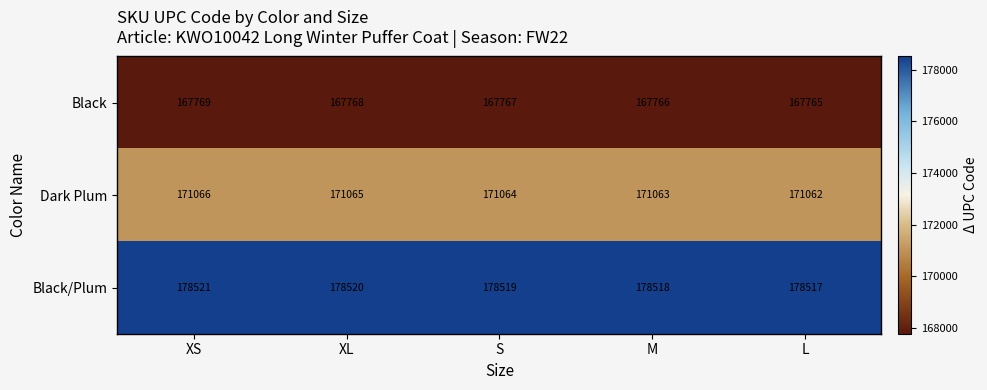

Reading left to right, extract all data points from this chart.

Black: 167769	167768	167767	167766	167765
Dark Plum: 171066	171065	171064	171063	171062
Black/Plum: 178521	178520	178519	178518	178517